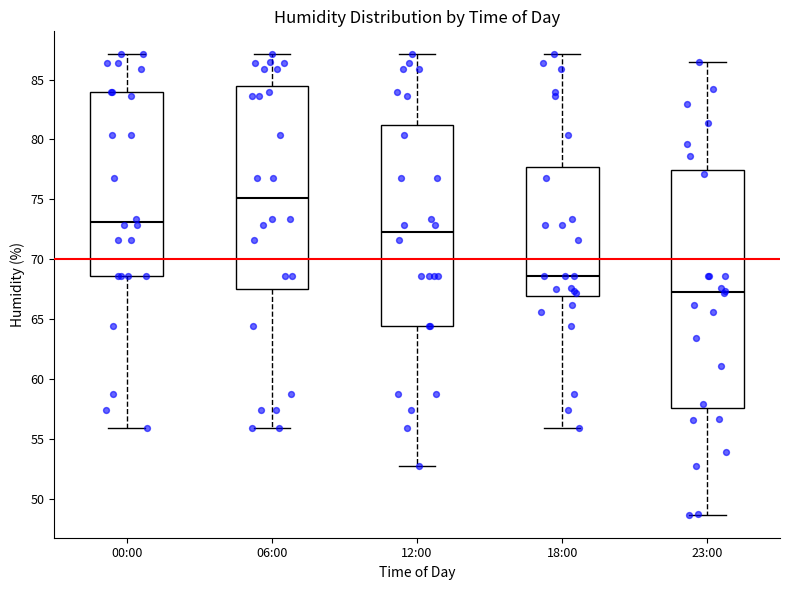

Where does the median line of the box for 12:00 sit on the y-axis? The values are not printed on the chart, so give them approximately, as read against the axis.

72.5